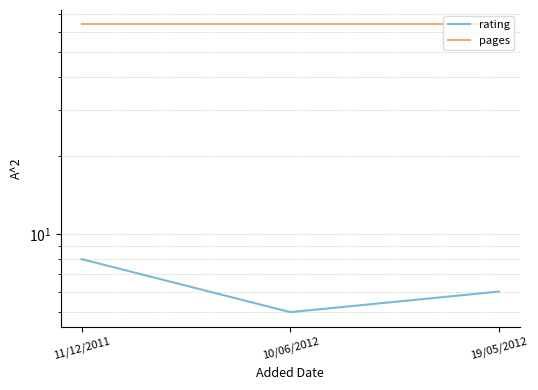

The pages series shows 64 at 11/12/2011. True or false?

True